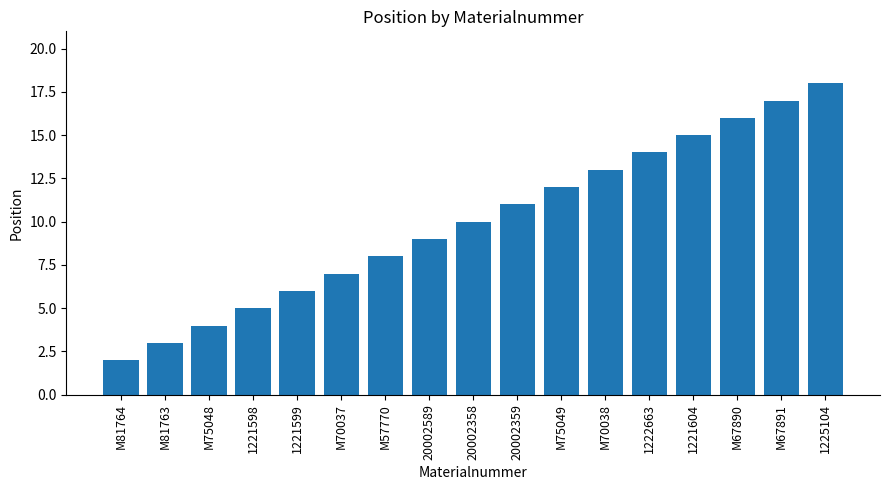

True or false: the data shows 1 at M81764.

False